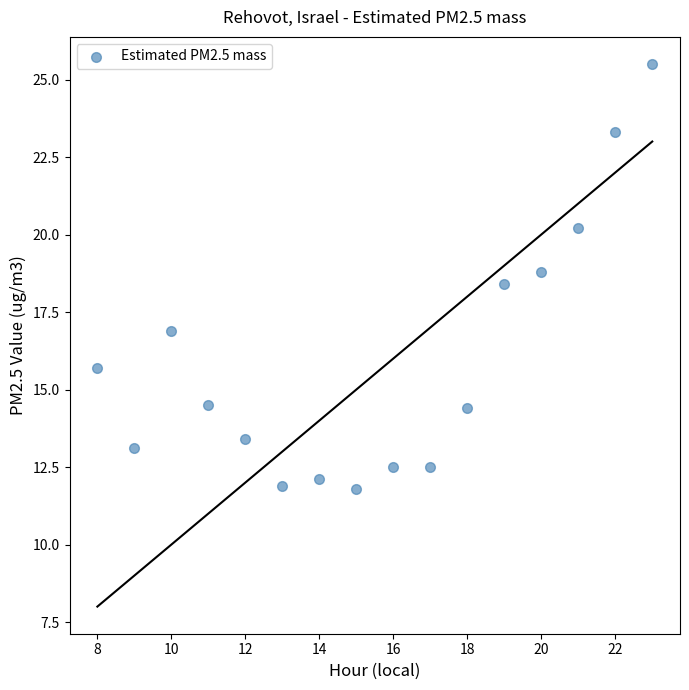

What Y value in the scatter plot is closest to 18?

18.4